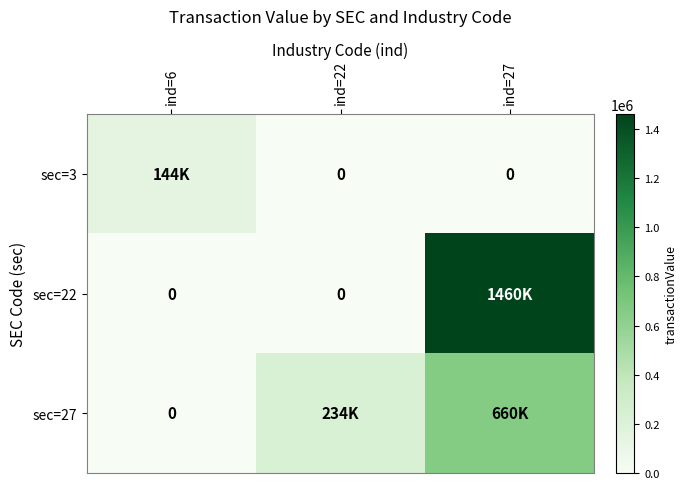

At which label does sec=22 reach its minimum?

ind=6